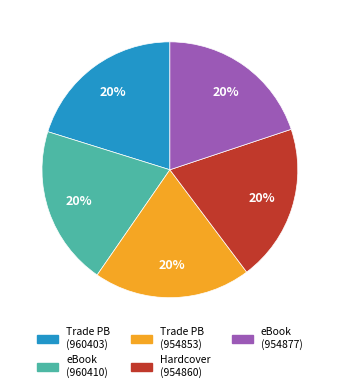

How many segments does this pie chart have?

5